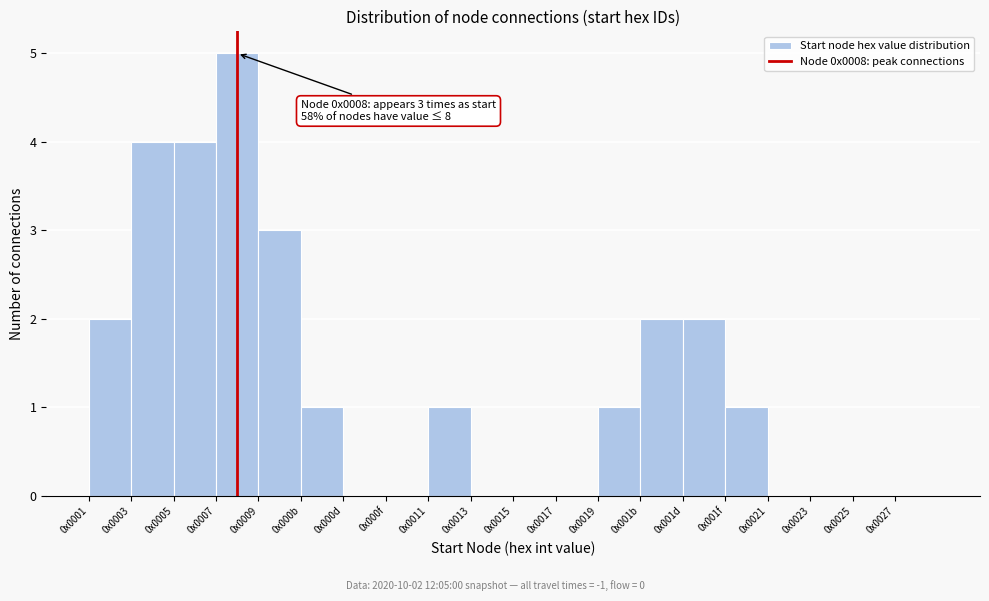

Reading left to right, what are all the values shown in this chart?

0x0001=2	0x0003=4	0x0005=4	0x0007=5	0x0009=3	0x000b=1	0x000d=0	0x000f=0	0x0011=1	0x0013=0	0x0015=0	0x0017=0	0x0019=1	0x001b=2	0x001d=2	0x001f=1	0x0021=0	0x0023=0	0x0025=0	0x0027=0